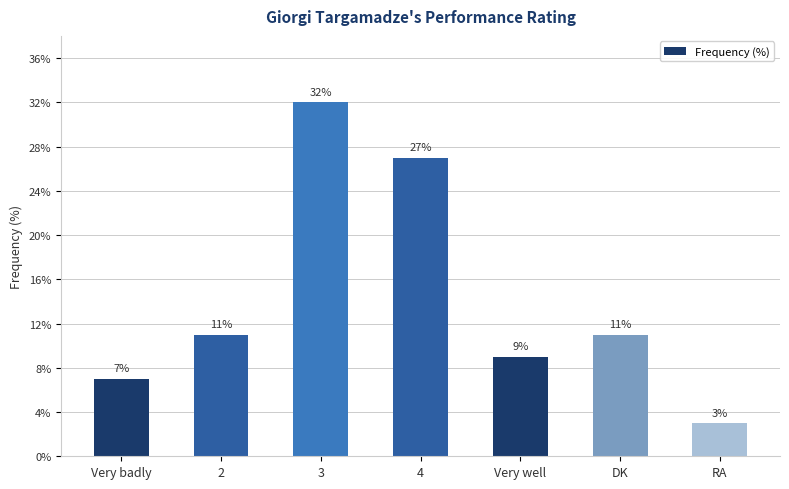

Does the chart contain any negative values?

No